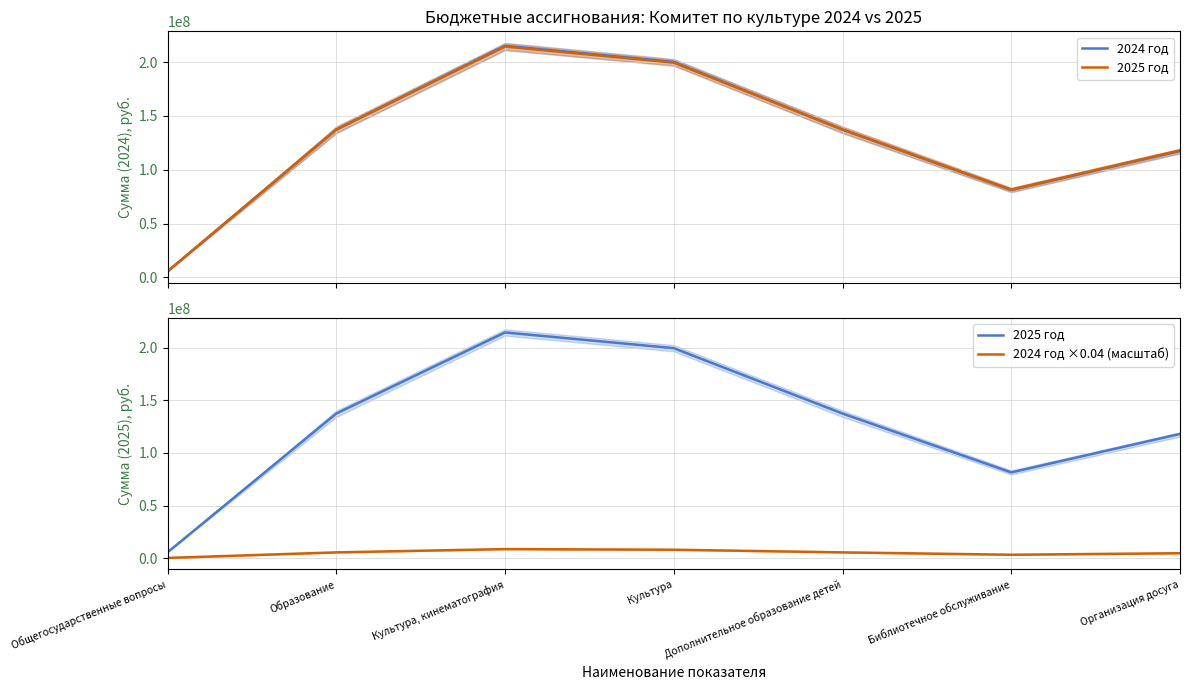

What is the average value of the 2024 год series?

127712821.4